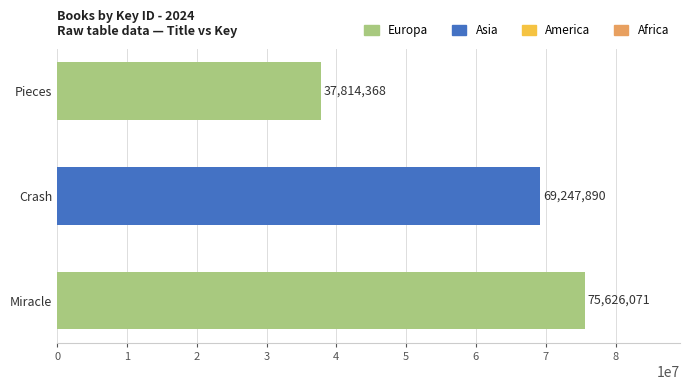

Reading top to bottom, list all the values displayed in this chart.

37814368	69247890	75626071